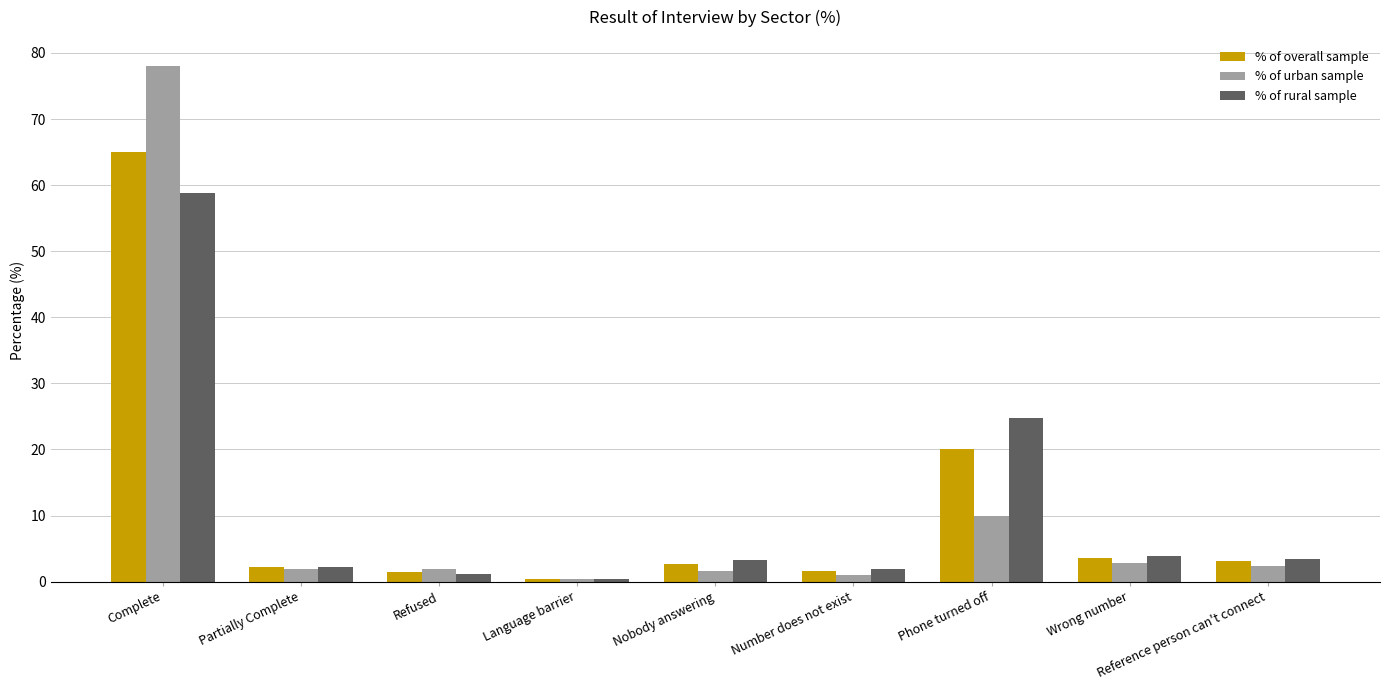

What is the total value across all series at Phone turned off?

54.7